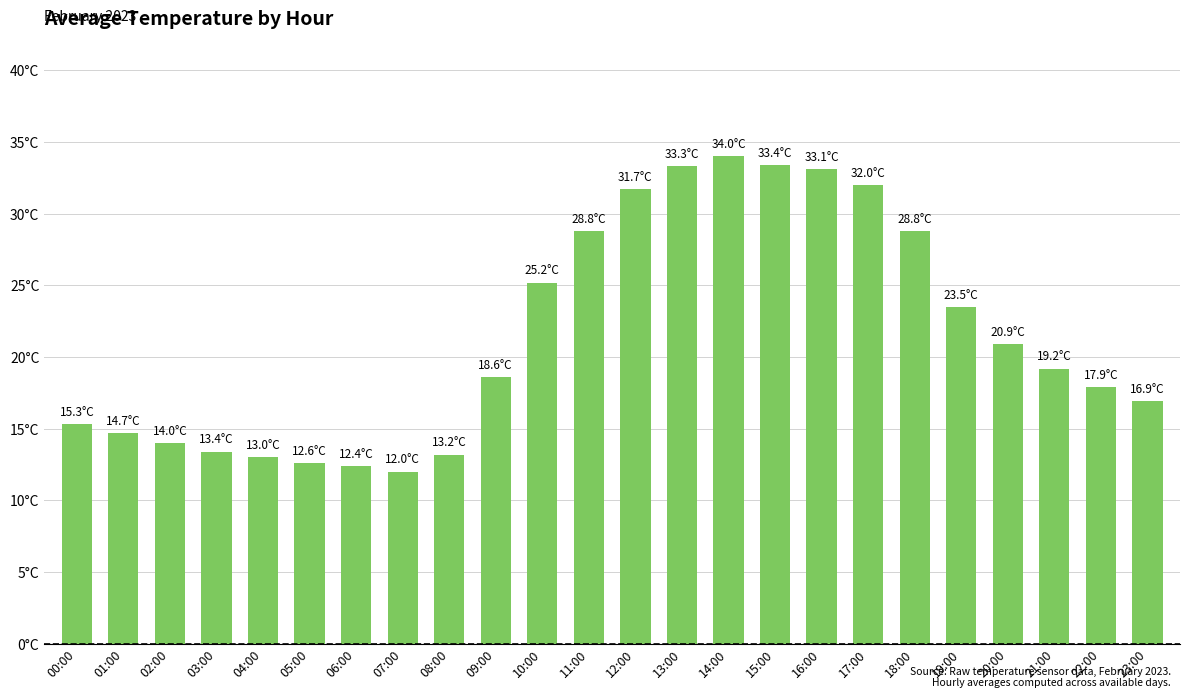

Reading right to left, transcribe all the data shown in this chart.

16.9	17.9	19.2	20.9	23.5	28.8	32.0	33.1	33.4	34.0	33.3	31.7	28.8	25.2	18.6	13.2	12.0	12.4	12.6	13.0	13.4	14.0	14.7	15.3